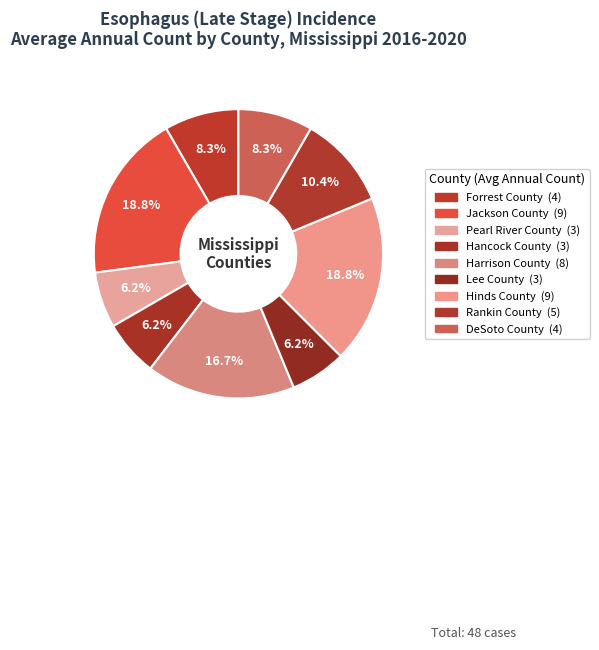

Count the number of slices in the pie.

9